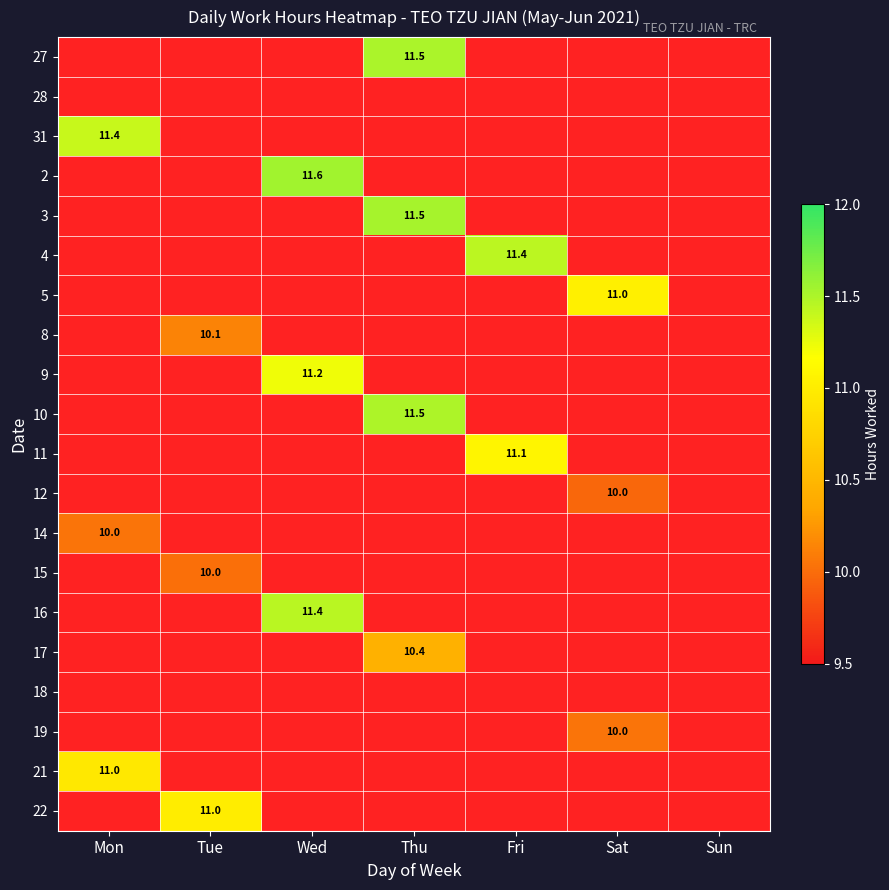

Is the value of 12 at Sat greater than the value of 2 at Mon?

No